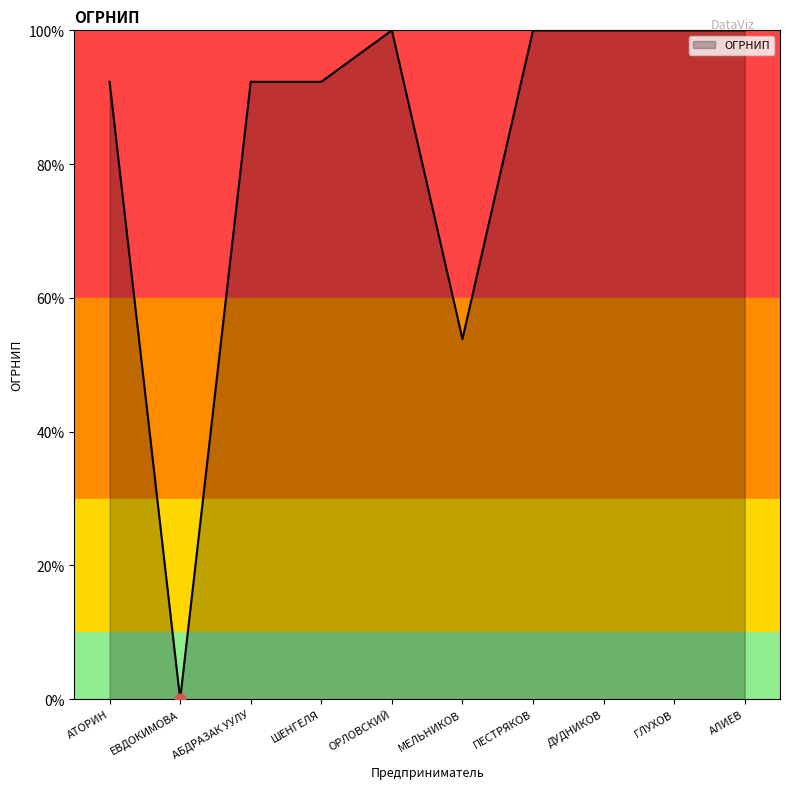

Between ШЕНГЕЛЯ and АЛИЕВ, which is larger?

АЛИЕВ